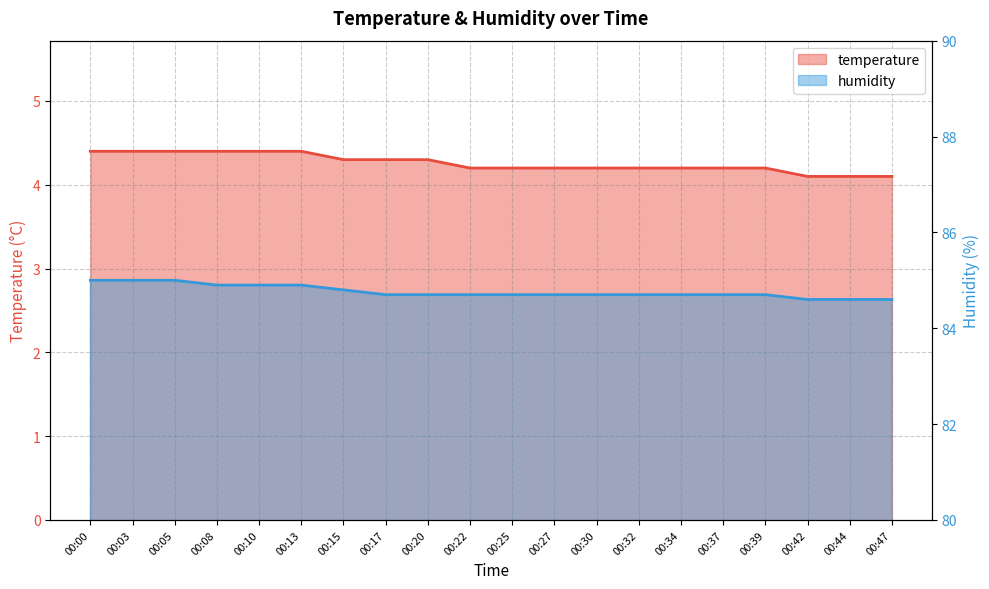

What is the total value across all series at 00:22?

88.9